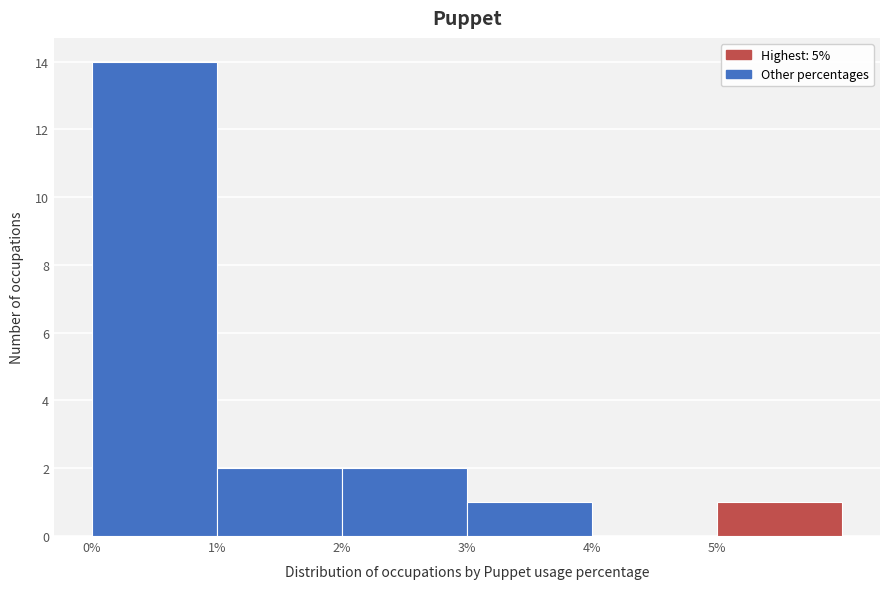

Reading left to right, list every bar in this chart as the range it spans on the x-axis followed by its height. The values are not printed on the chart, so give them approximately, as read against the axis.

0 to 1: 14
1 to 2: 2
2 to 3: 2
3 to 4: 1
4 to 5: 0
5 to 6: 1